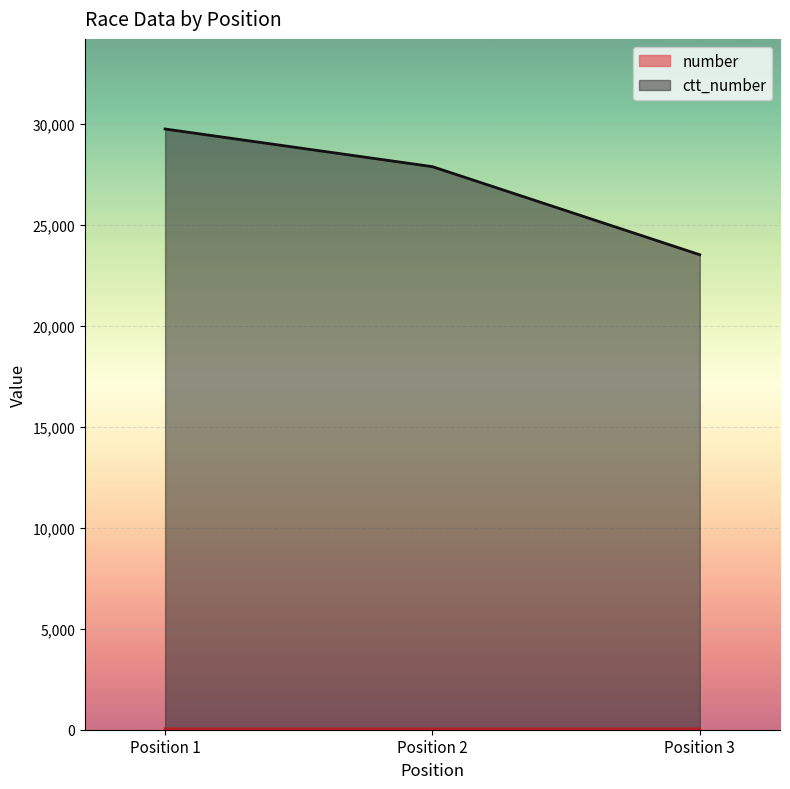

At how many categories does at least one series exceed 3188?

3